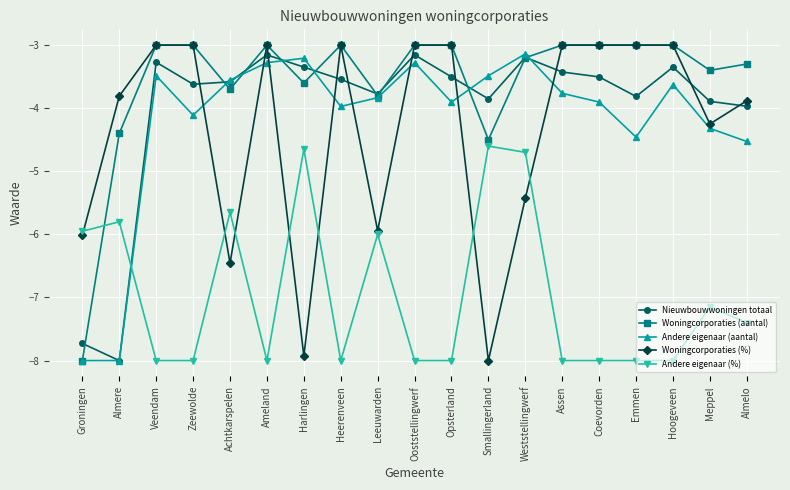

True or false: Nieuwbouwwoningen totaal has a value of -3.3 at Veendam.

True